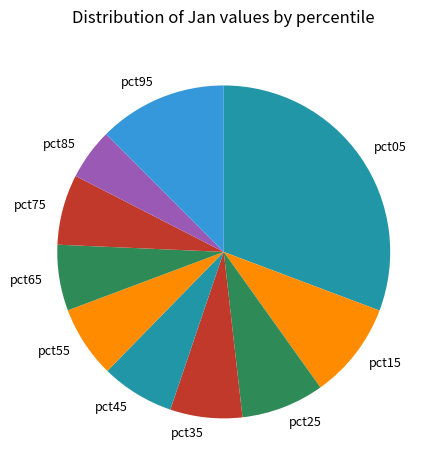

Which has a higher value, pct55 or pct65?

pct55